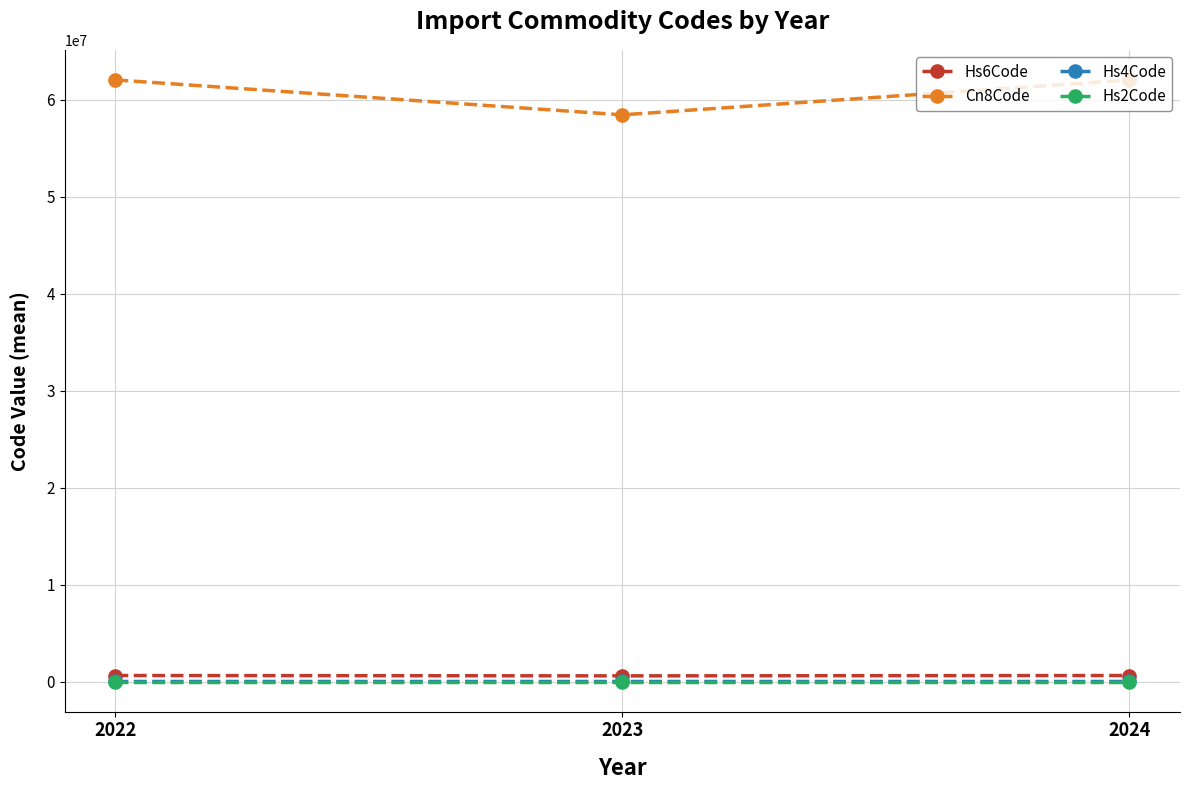

What is the difference between the Hs4Code values at 2023 and 2024?

360.4